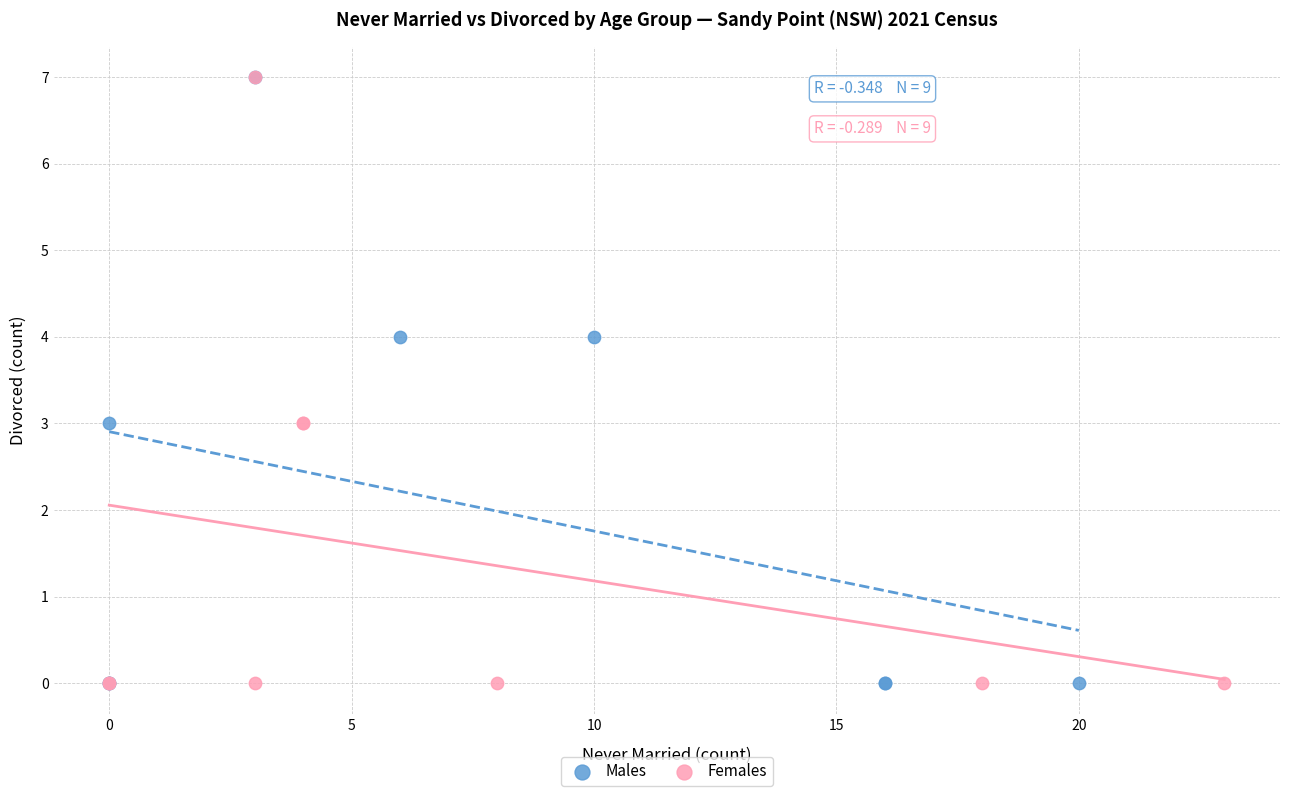

What are all the series names shown in the legend?

Males, Females